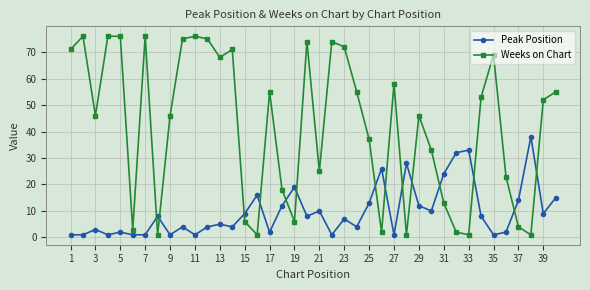

True or false: Peak Position has more than 1 points higher than both neighbors.

True